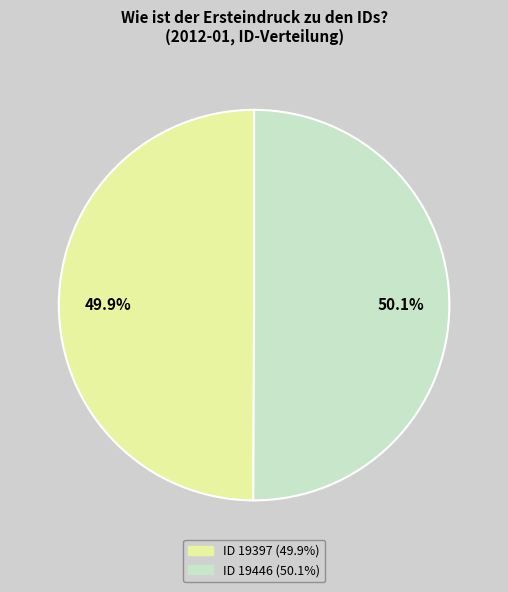

Count the number of slices in the pie.

2